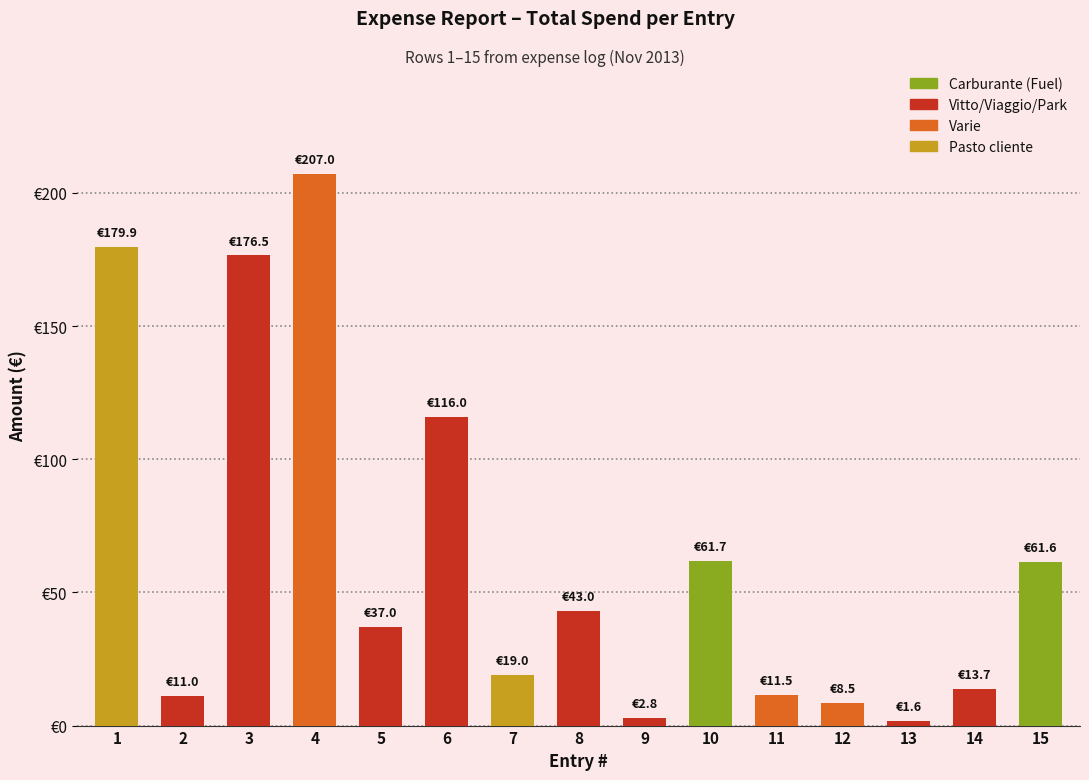

The value at 6 is 54.7. True or false?

False